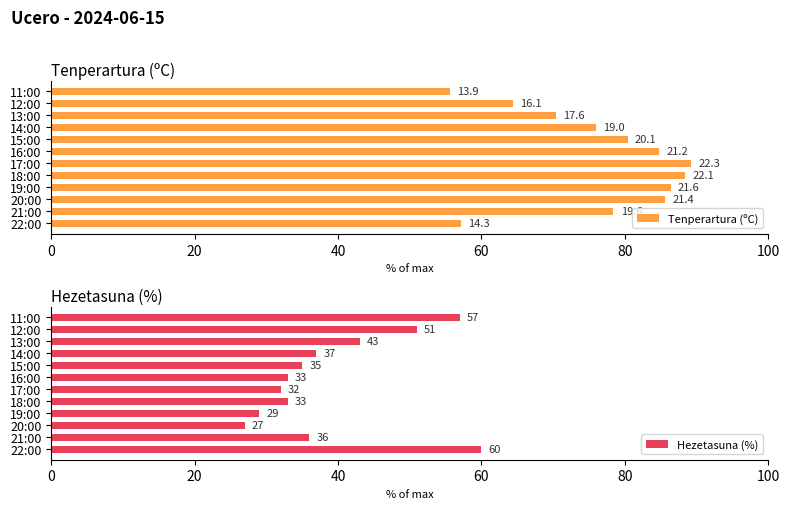

What is the highest value of the Hezetasuna (%) series?

60.0